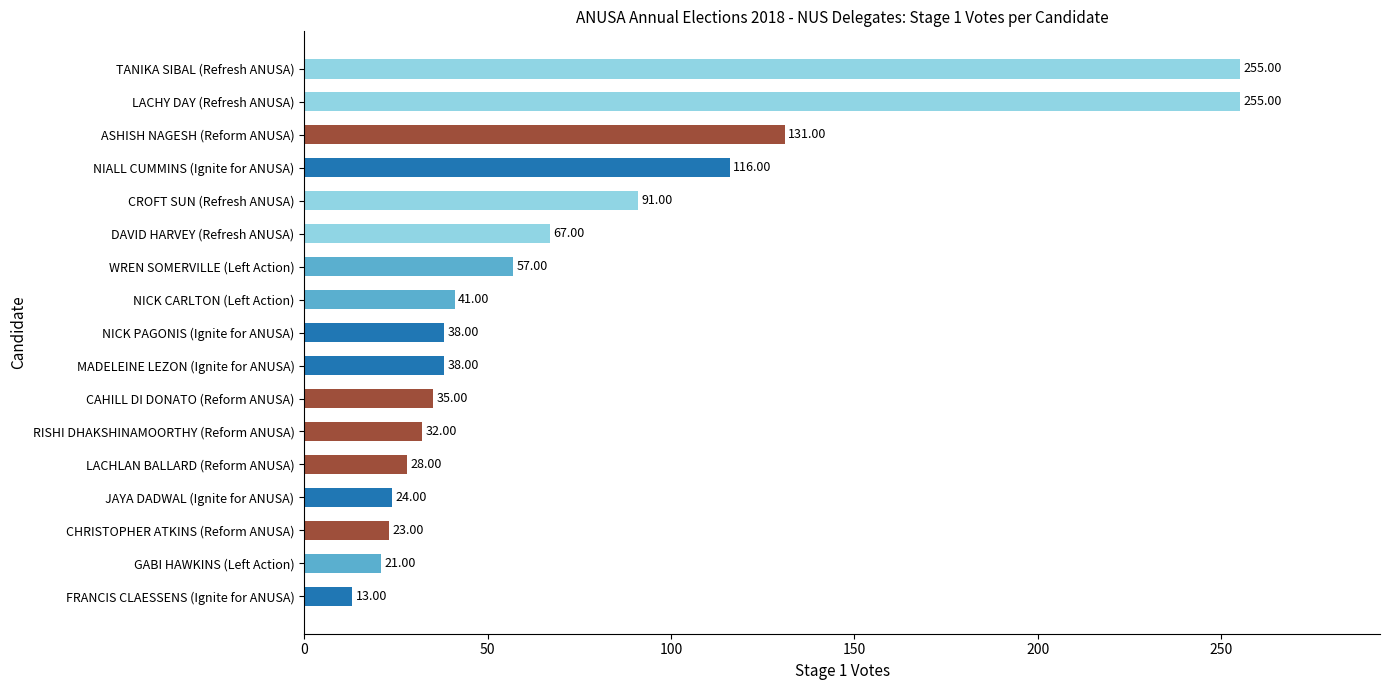

Which label corresponds to the smallest value in the chart?

FRANCIS CLAESSENS (Ignite for ANUSA)